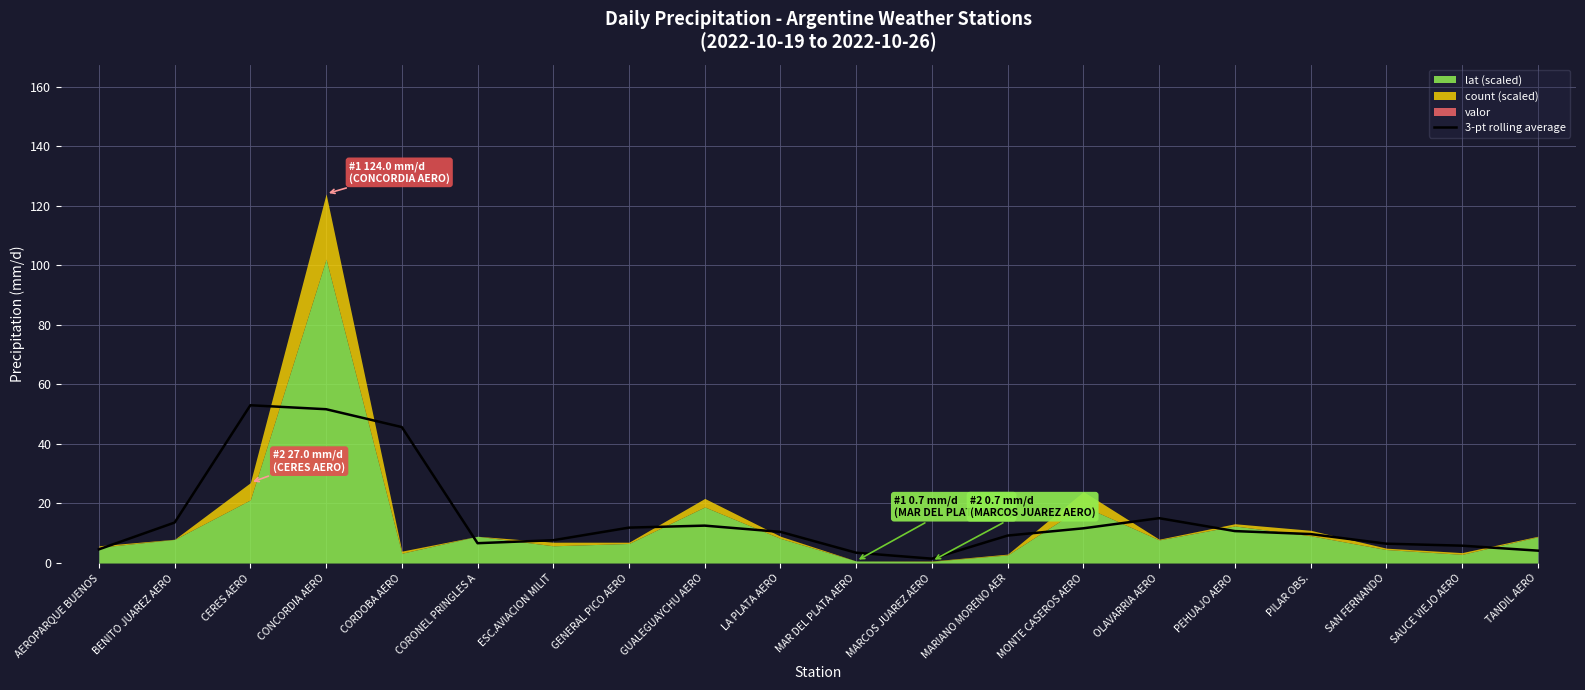

What value does the data have at SAUCE VIEJO AERO?

5.8